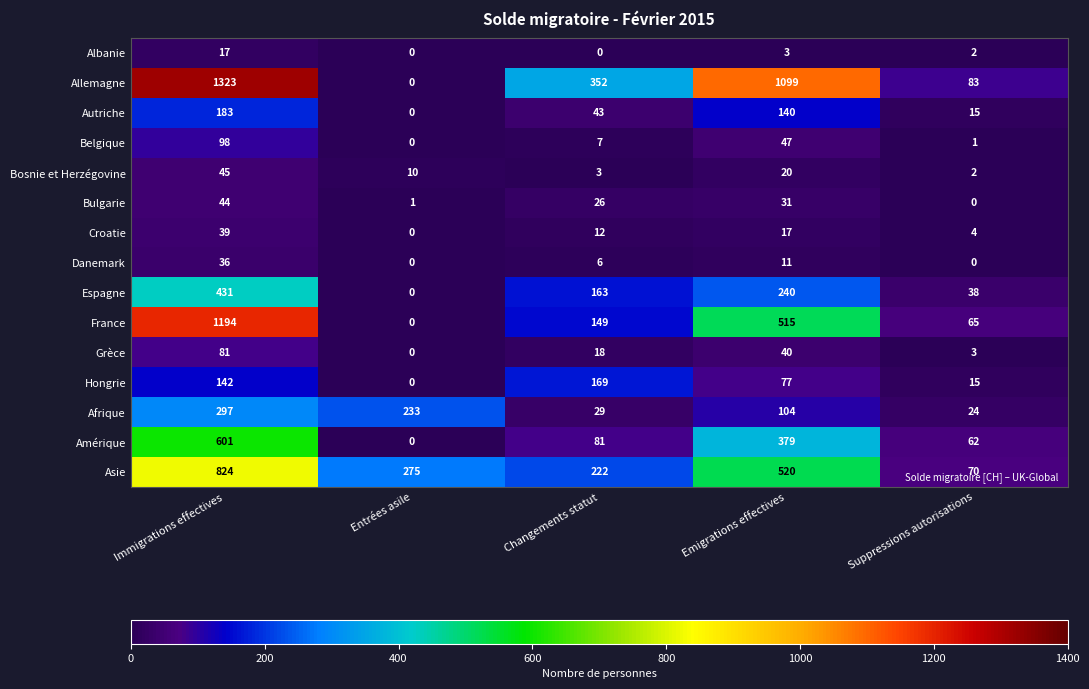

True or false: Belgique has a value of 12 at Changements statut.

False